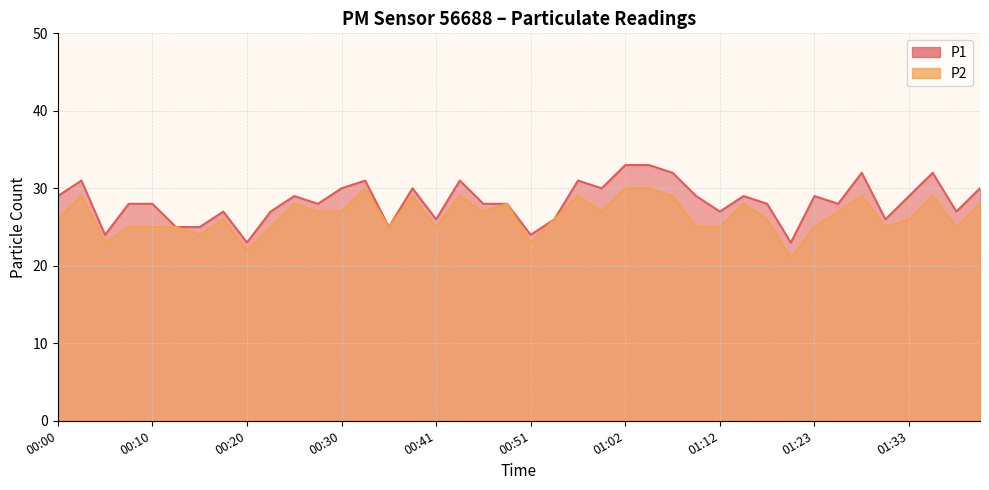

List the series in order of their overall mean, lowest first.

P2, P1